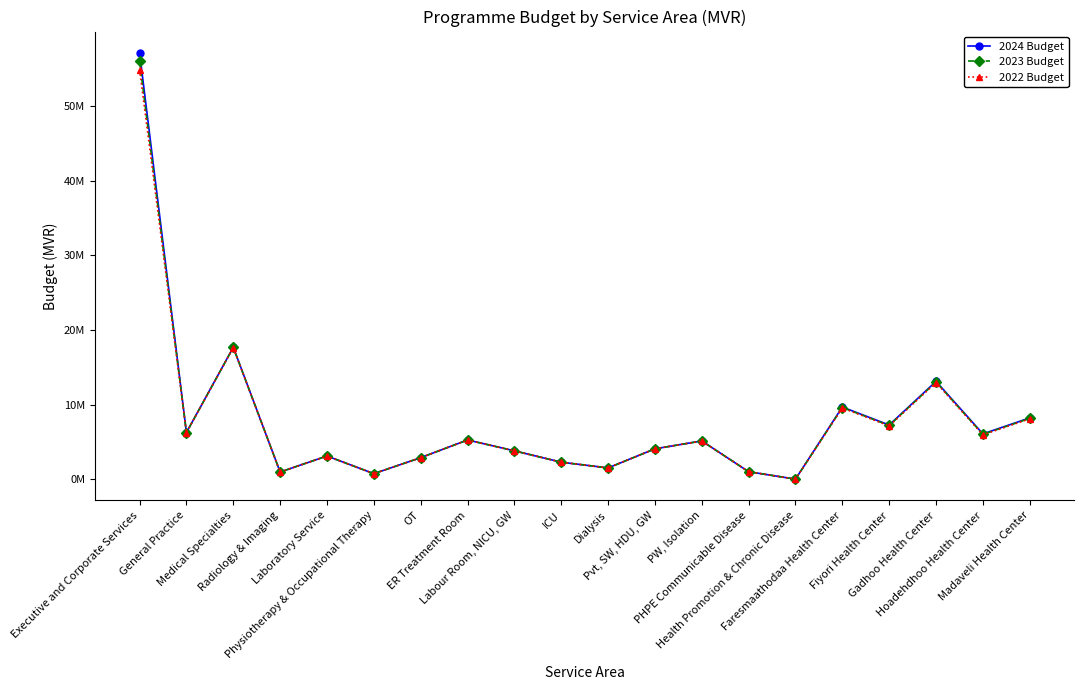

True or false: 2022 Budget has more than 2 points higher than both neighbors.

True